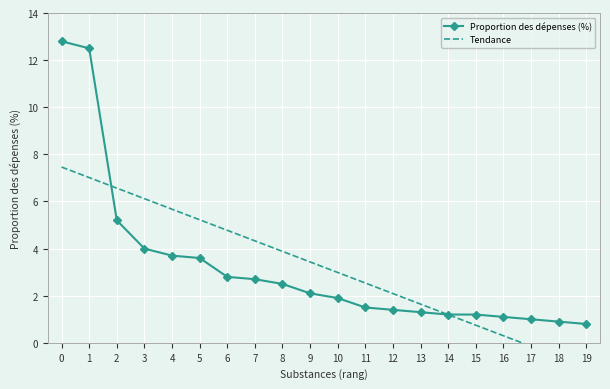

What is the value of the Proportion des dépenses (%) point at the 16th from the left?

1.2